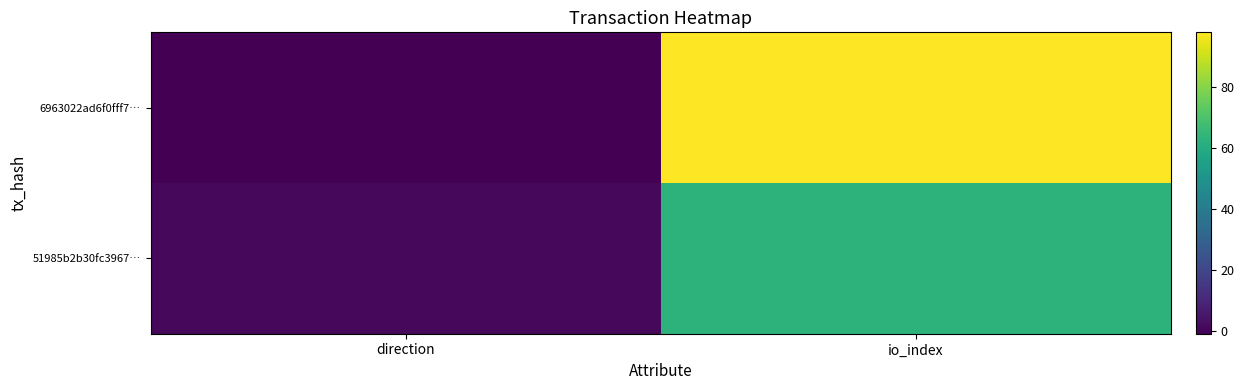

At direction, list the series in order from largest to smallest.

51985b2b30fc3967…, 6963022ad6f0fff7…